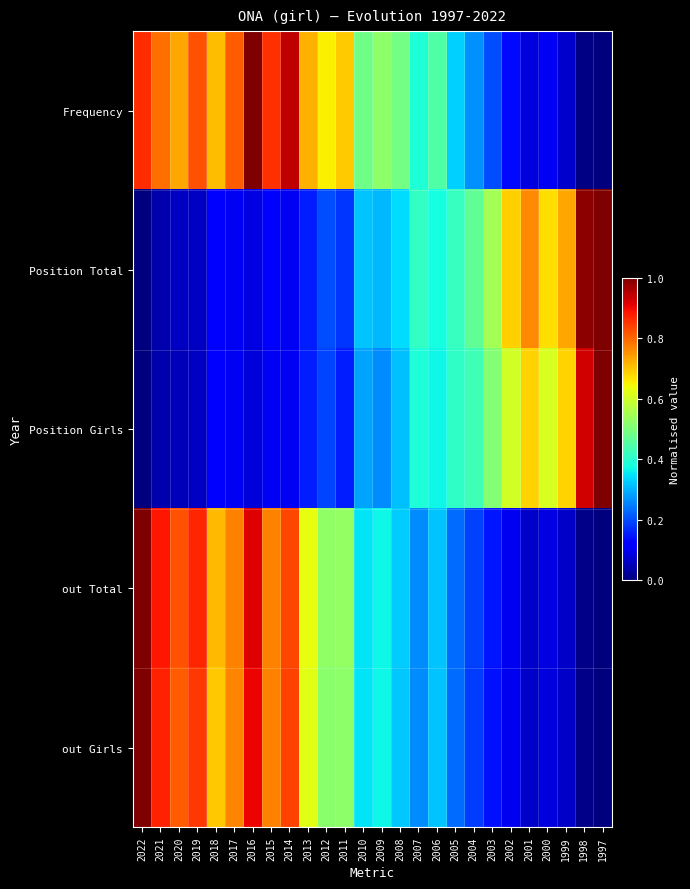

Reading left to right, transcribe all the data shown in this chart.

Frequency: 2022=0.9	2021=0.8	2020=0.7	2019=0.8	2018=0.7	2017=0.8	2016=1.0	2015=0.9	2014=0.9	2013=0.7	2012=0.7	2011=0.7	2010=0.5	2009=0.5	2008=0.5	2007=0.4	2006=0.4	2005=0.3	2004=0.3	2003=0.2	2002=0.1	2001=0.1	2000=0.1	1999=0.1	1998=0.0	1997=0.0
Position Total: 2022=0.0	2021=0.0	2020=0.1	2019=0.1	2018=0.1	2017=0.1	2016=0.1	2015=0.1	2014=0.1	2013=0.2	2012=0.2	2011=0.2	2010=0.3	2009=0.3	2008=0.3	2007=0.4	2006=0.4	2005=0.4	2004=0.5	2003=0.5	2002=0.7	2001=0.8	2000=0.7	1999=0.7	1998=1.0	1997=1.0
Position Girls: 2022=0.0	2021=0.0	2020=0.1	2019=0.1	2018=0.1	2017=0.1	2016=0.1	2015=0.1	2014=0.1	2013=0.2	2012=0.2	2011=0.2	2010=0.3	2009=0.3	2008=0.3	2007=0.4	2006=0.4	2005=0.4	2004=0.4	2003=0.5	2002=0.6	2001=0.7	2000=0.6	1999=0.7	1998=0.9	1997=1.0
out Total: 2022=1.0	2021=0.9	2020=0.8	2019=0.9	2018=0.7	2017=0.8	2016=0.9	2015=0.8	2014=0.8	2013=0.6	2012=0.5	2011=0.5	2010=0.3	2009=0.4	2008=0.3	2007=0.3	2006=0.3	2005=0.2	2004=0.2	2003=0.1	2002=0.1	2001=0.1	2000=0.1	1999=0.1	1998=0.0	1997=0.0
out Girls: 2022=1.0	2021=0.9	2020=0.8	2019=0.8	2018=0.7	2017=0.8	2016=0.9	2015=0.8	2014=0.8	2013=0.6	2012=0.5	2011=0.5	2010=0.3	2009=0.4	2008=0.3	2007=0.3	2006=0.3	2005=0.2	2004=0.2	2003=0.1	2002=0.1	2001=0.1	2000=0.1	1999=0.1	1998=0.0	1997=0.0